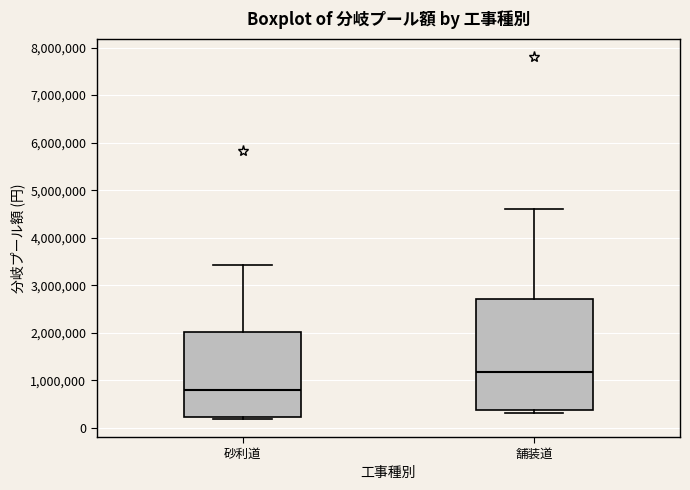

Comparing the boxes themselves (not the whiskers), which one is the tallest?

舗装道